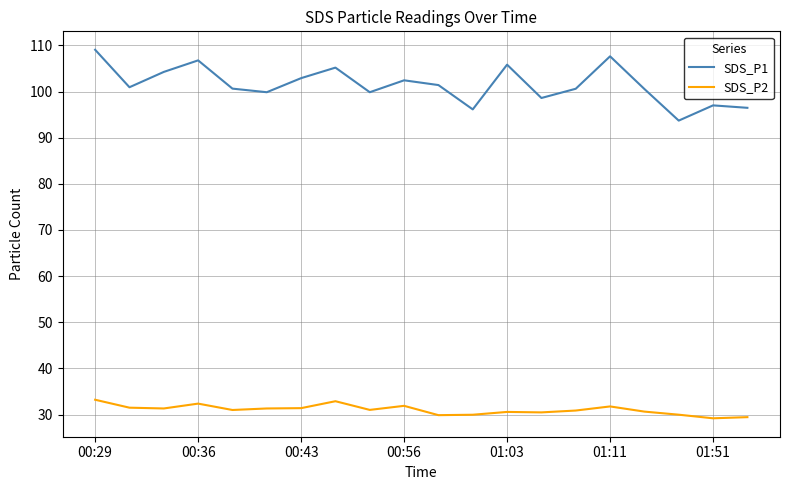

True or false: SDS_P1 and SDS_P2 intersect in this chart.

False